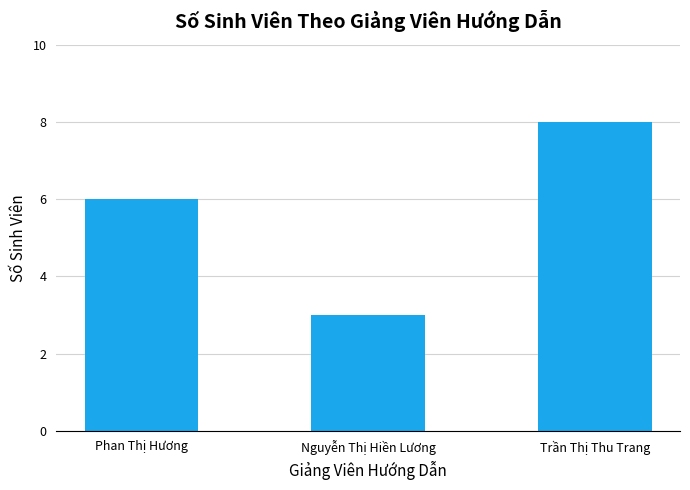

What is the label of the 3rd bar from the left?

Trần Thị Thu Trang